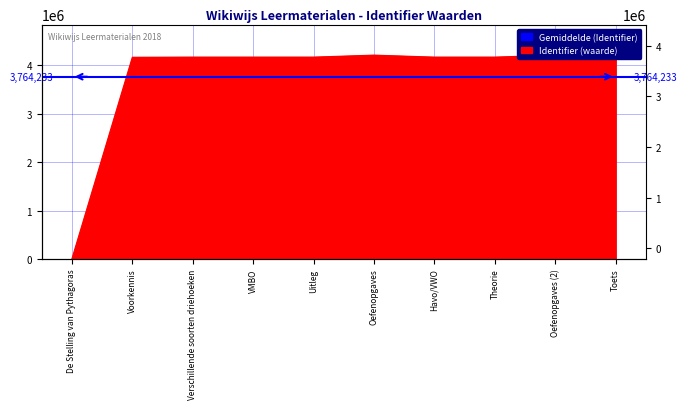

Where does the data first go above 4169198?

Oefenopgaves